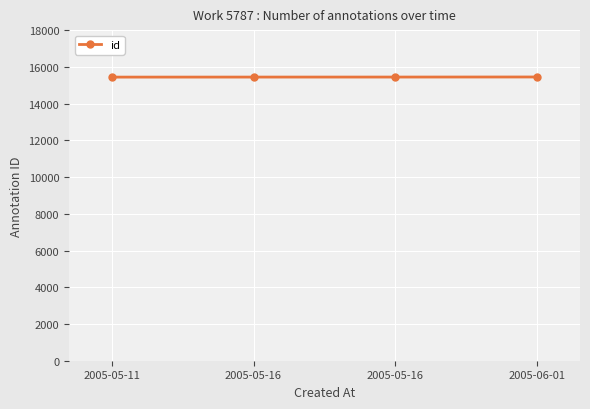

Which category has the lowest value across all series?

2005-05-11